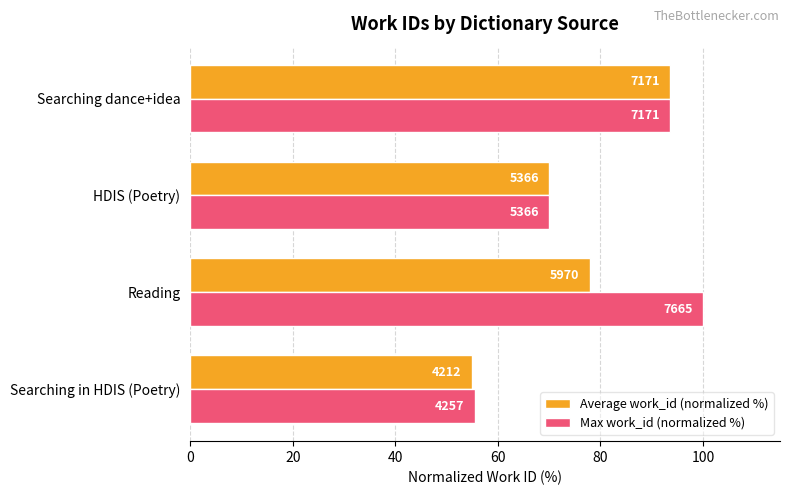

What is the value of the Max work_id (normalized %) bar at the 1st from the left?

55.5